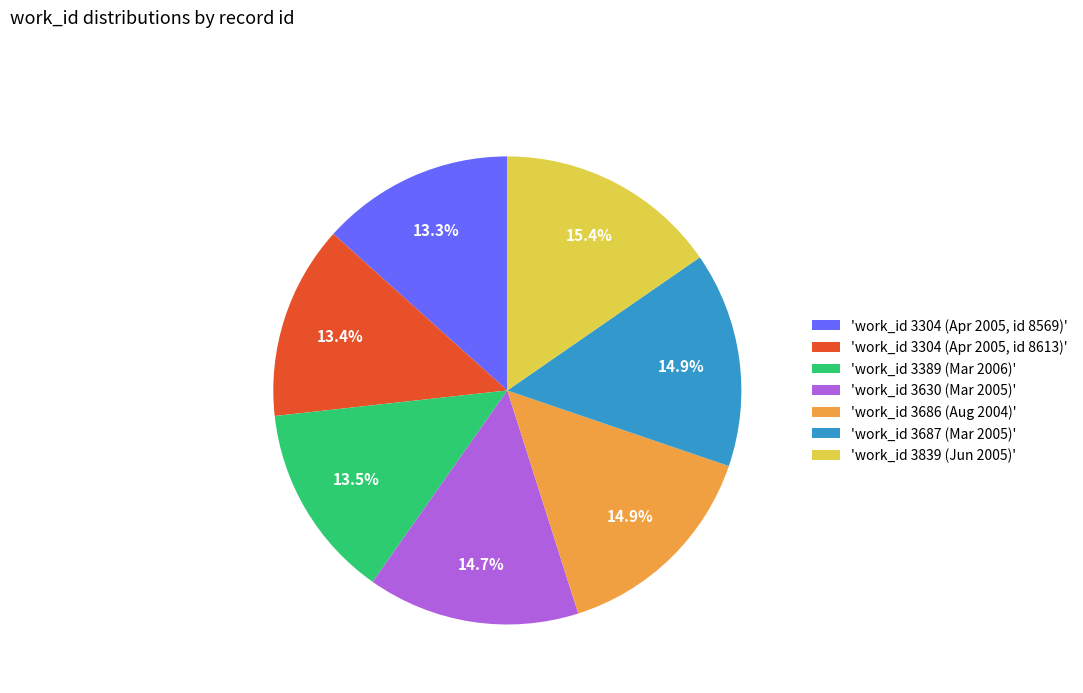

What is the ratio of the value at 'work_id 3304 (Apr 2005, id 8613)' to the value at 'work_id 3839 (Jun 2005)'?

0.9